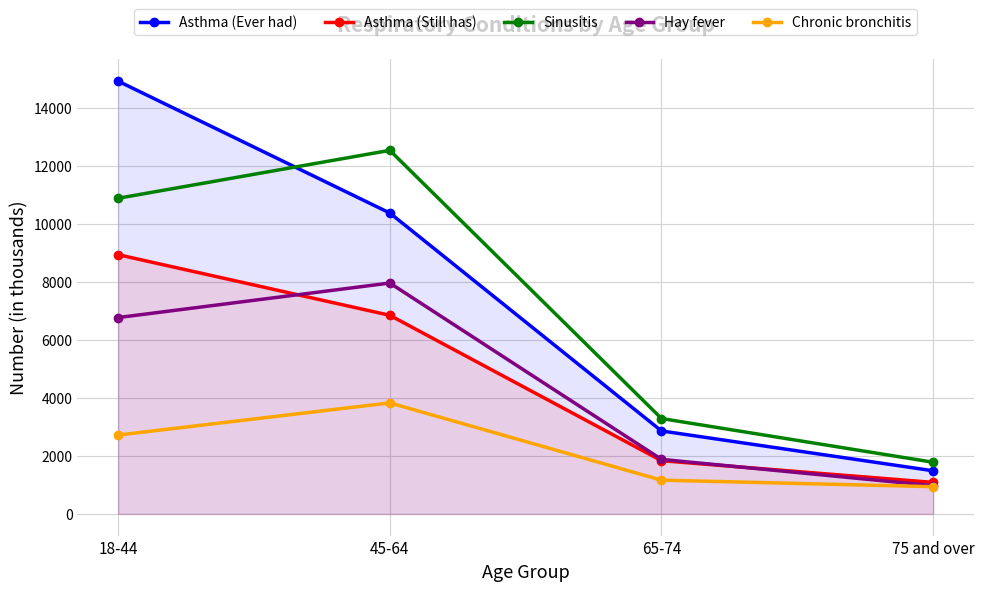

Which has a higher value, 65-74 or 75 and over?

65-74